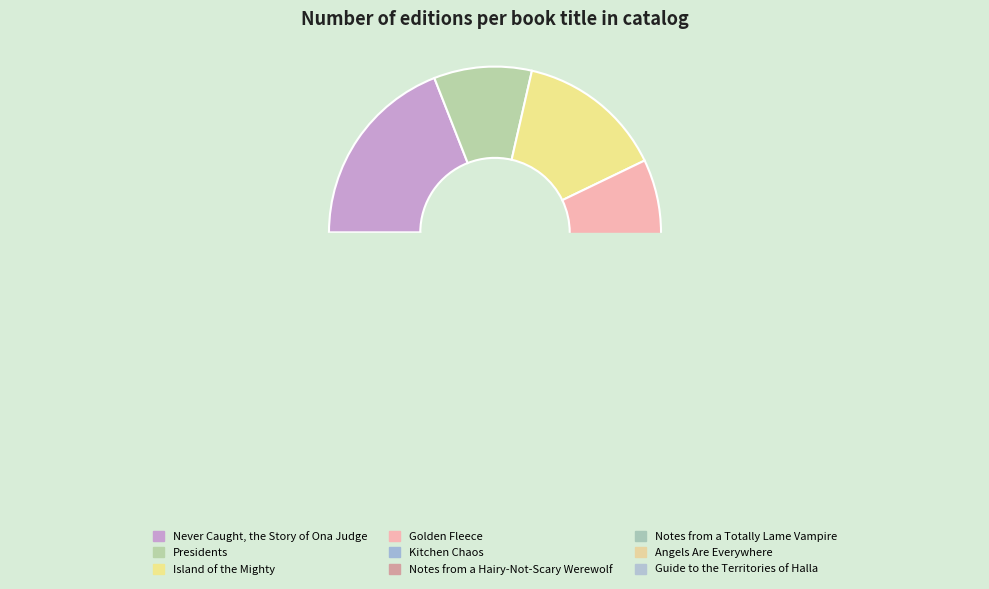

What is the smallest slice in the pie chart?

Angels Are Everywhere